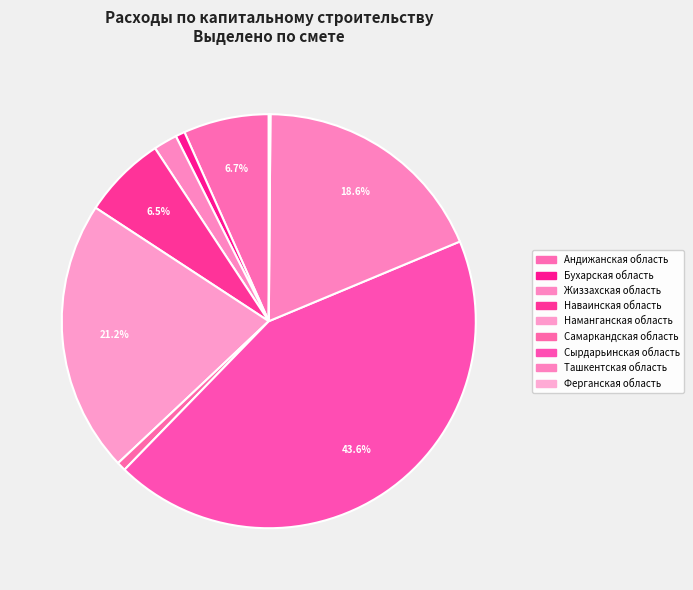

What percentage is the Жиззахская область slice, to the nearest percent?

2%